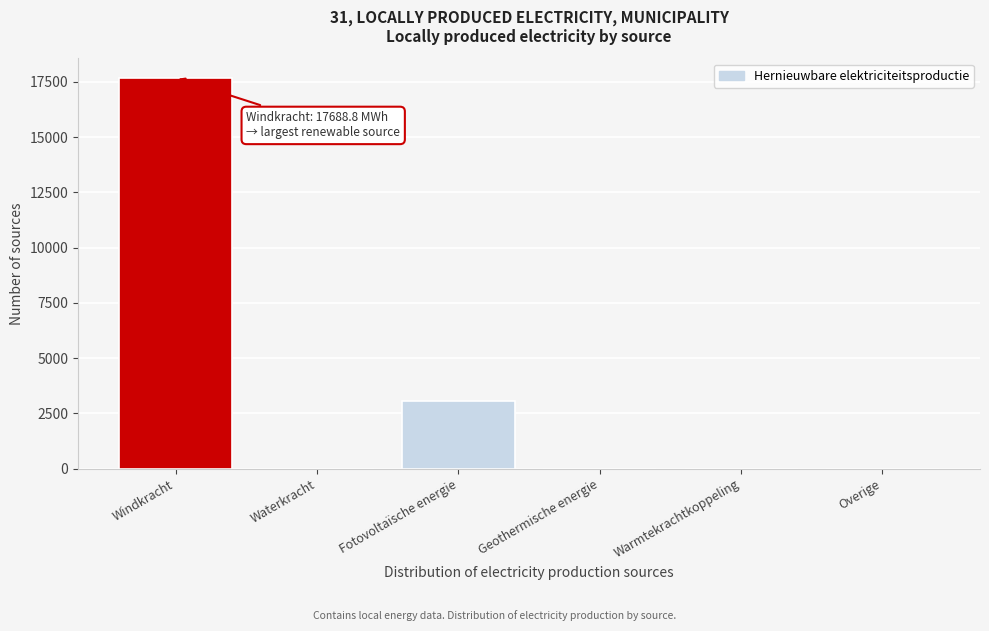

Reading left to right, extract all data points from this chart.

Windkracht=17688.8	Waterkracht=0.0	Fotovoltaïsche energie=3045.6	Geothermische energie=0.0	Warmtekrachtkoppeling=0.0	Overige=0.0